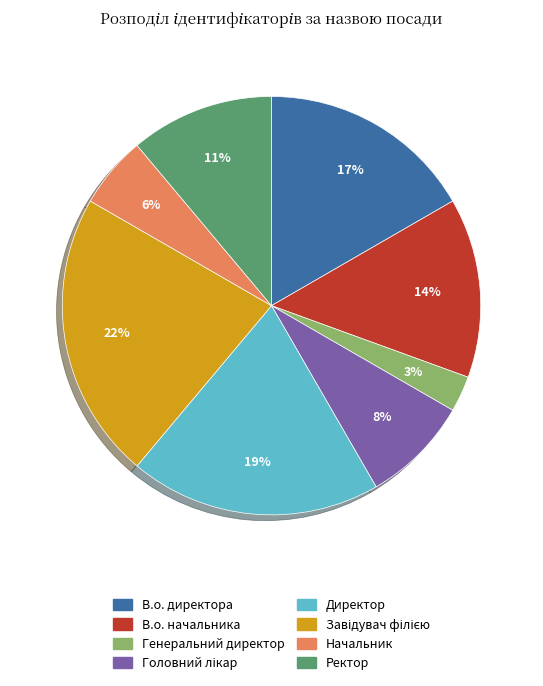

What is the smallest slice in the pie chart?

Генеральний директор